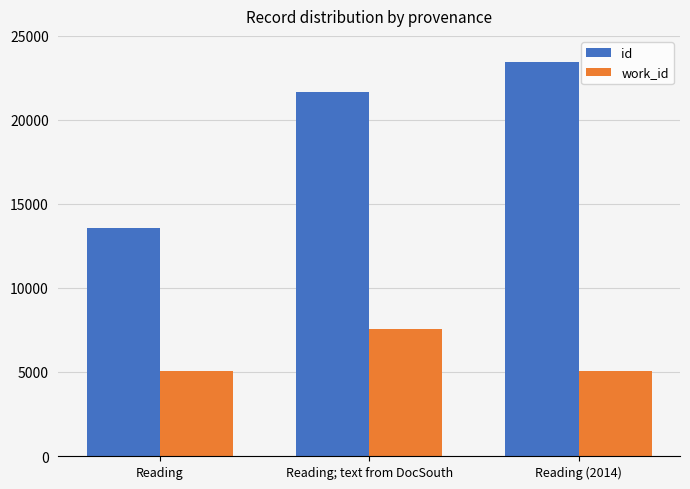

What position from the left is Reading (2014)?

3